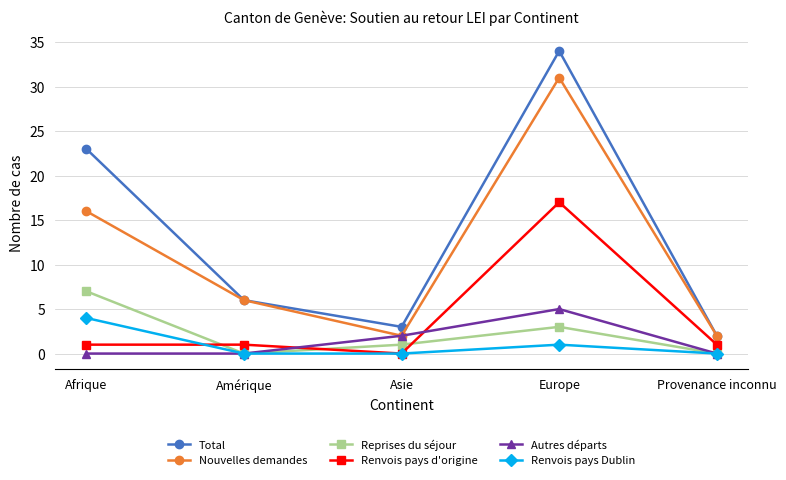

What is the sum of the Renvois pays Dublin values at Europe and Provenance inconnu?

1